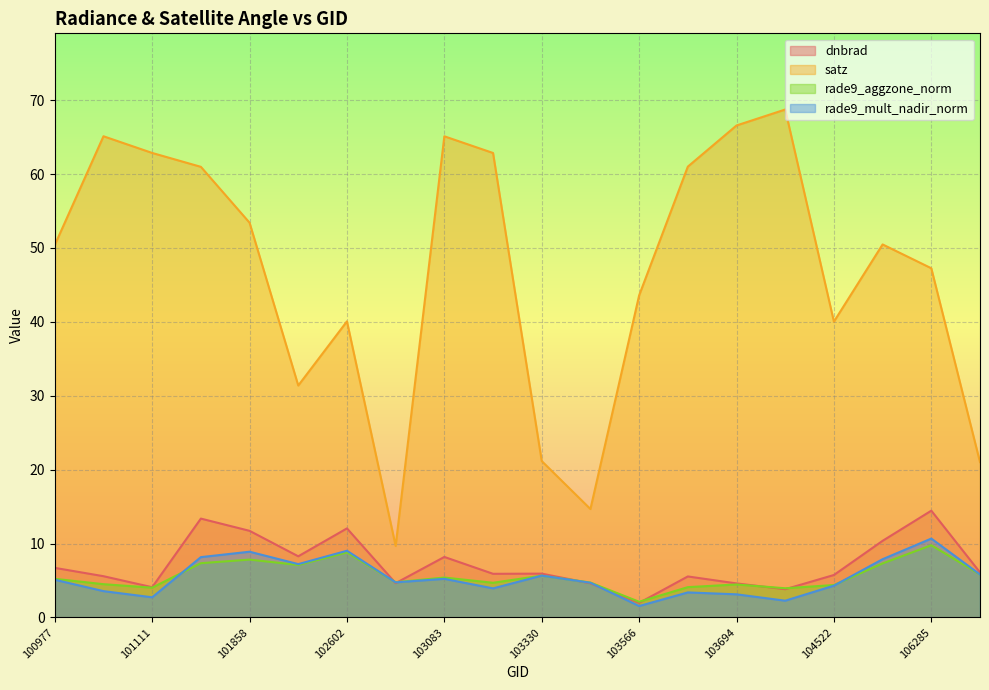

The satz series shows 65.1 at 101102. True or false?

True